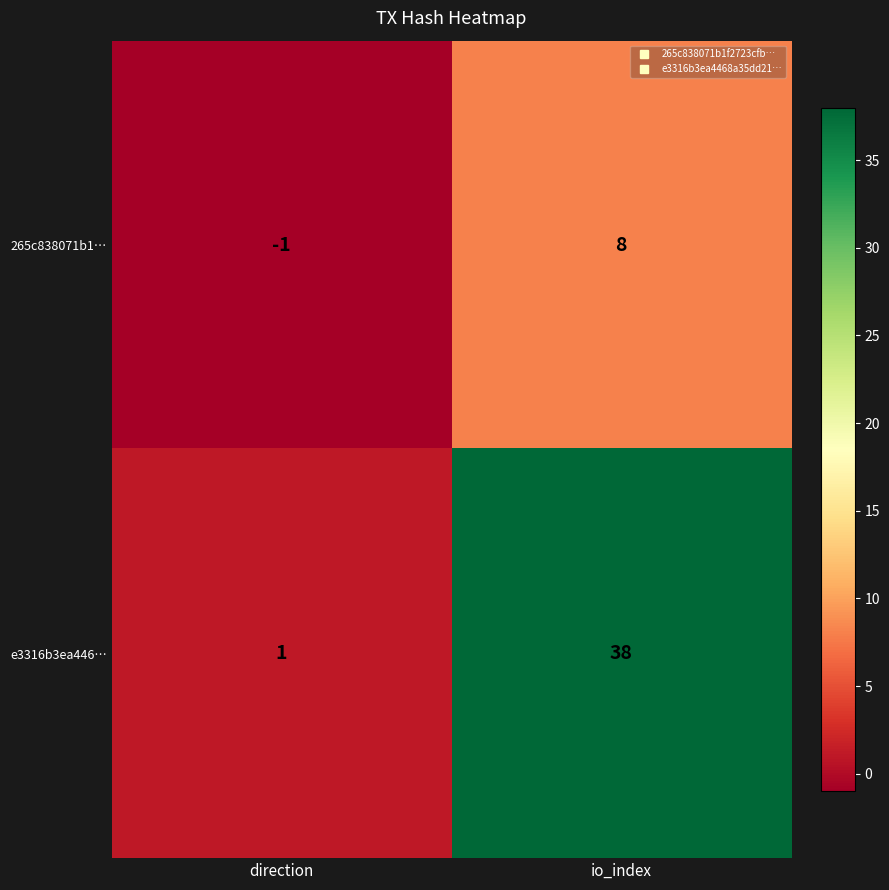

Reading right to left, list all the values displayed in this chart.

265c838071b1…: 8	-1
e3316b3ea446…: 38	1